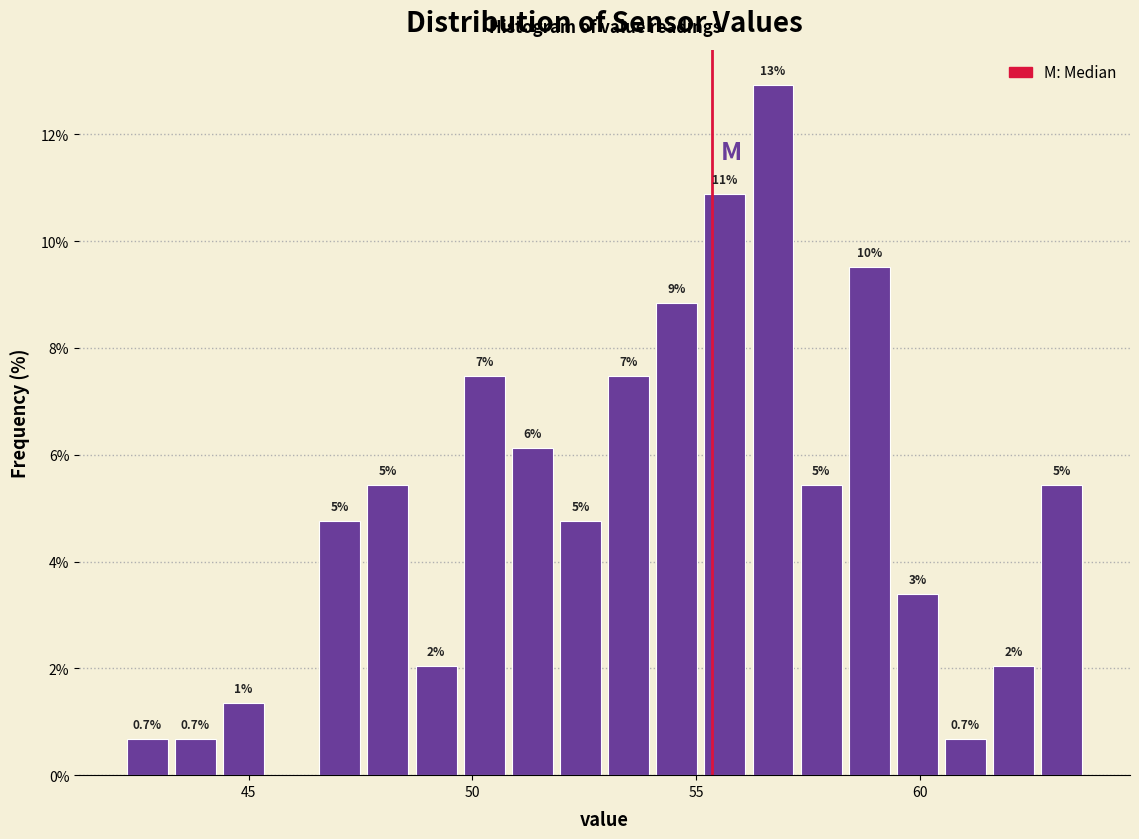

Around what value on the x-axis is the tallest bar? Give the approximate position of its centre, as read against the axis.

56.5